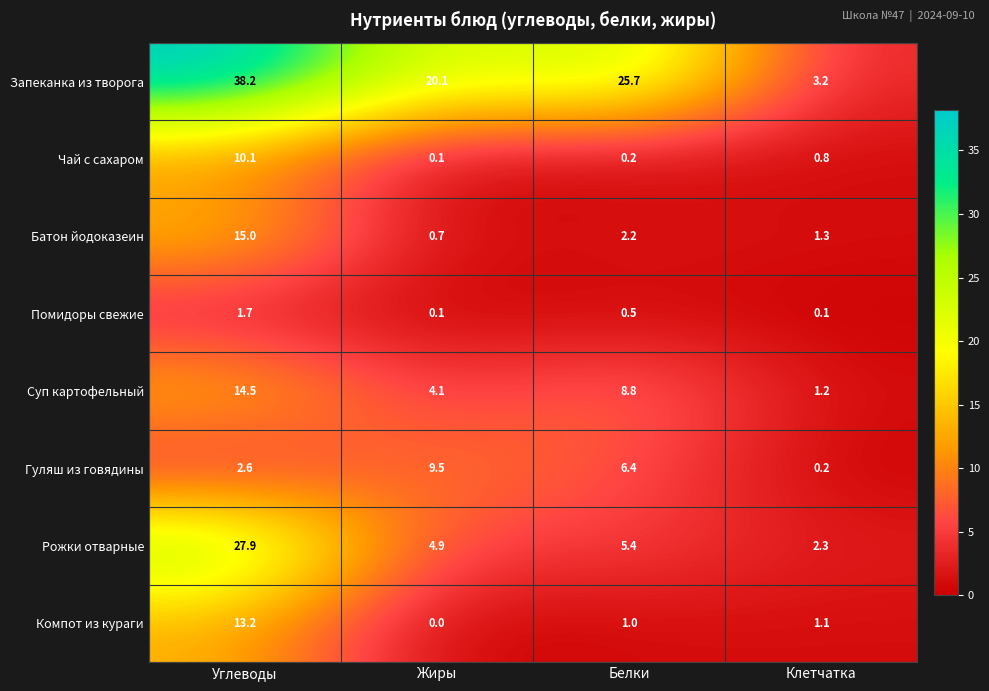

How many categories are shown in the chart?

4